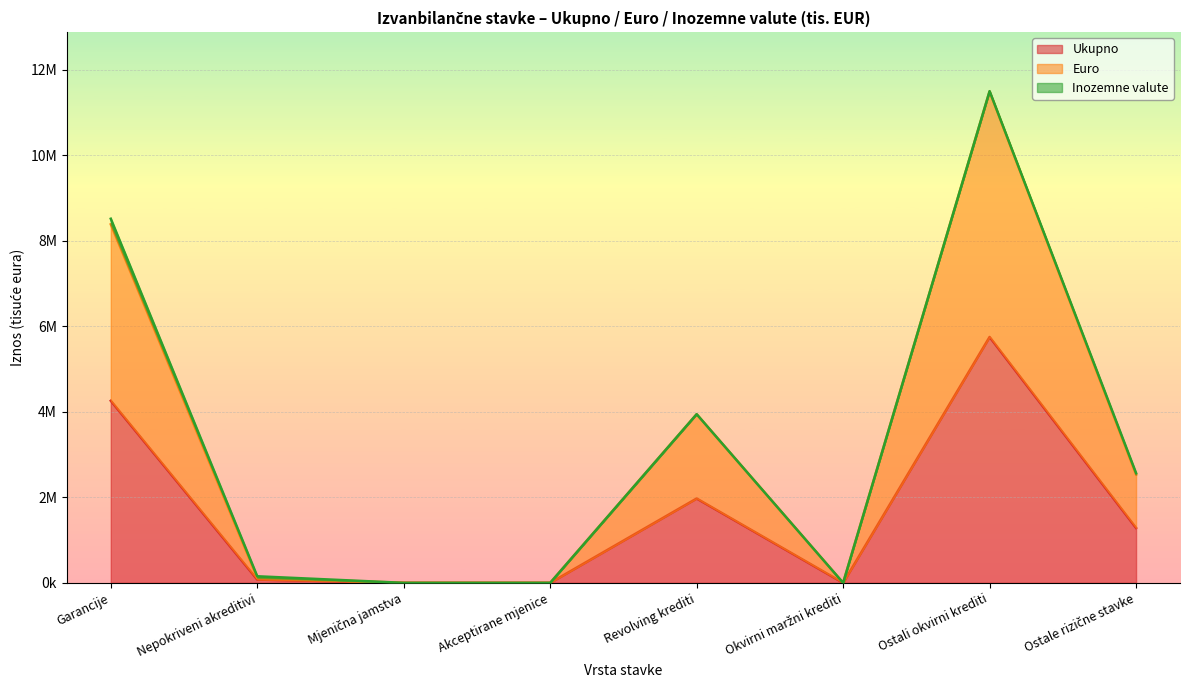

The Ukupno series shows 1972660 at Revolving krediti. True or false?

True